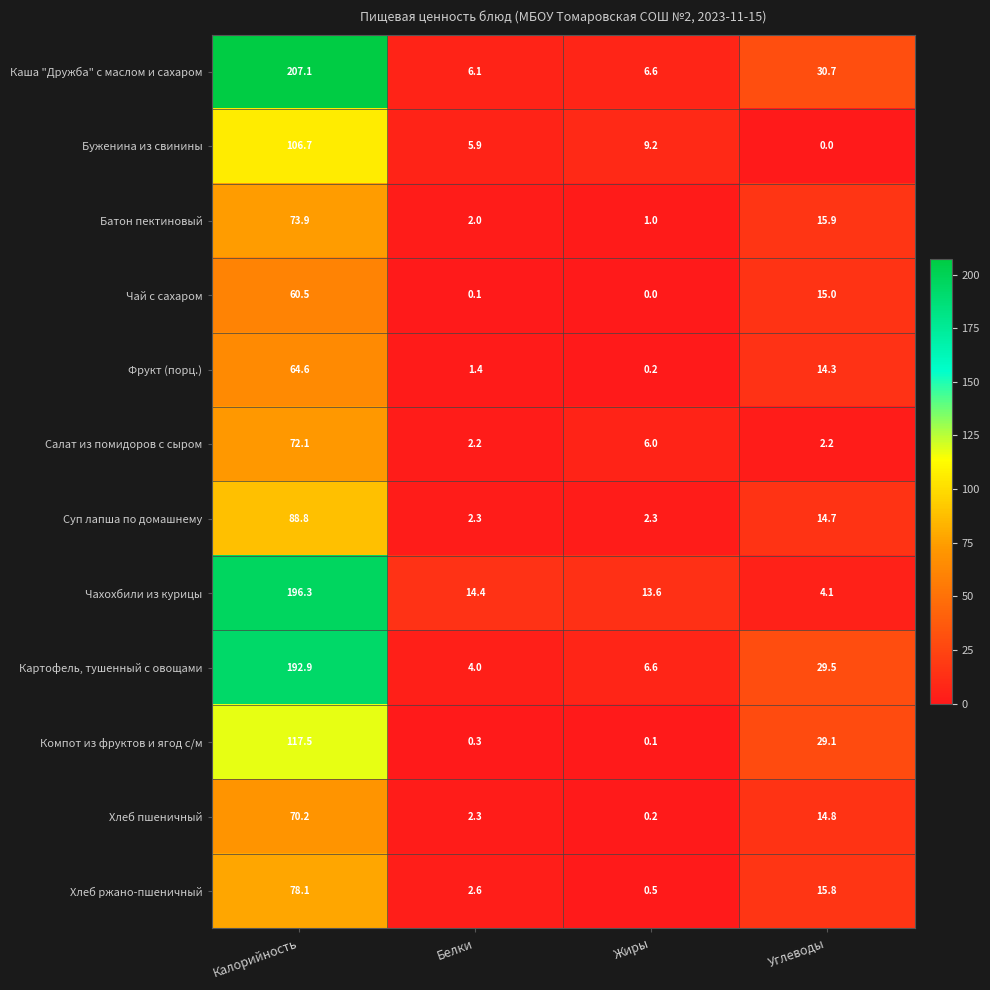

At which category is the sum across all series the highest?

Калорийность